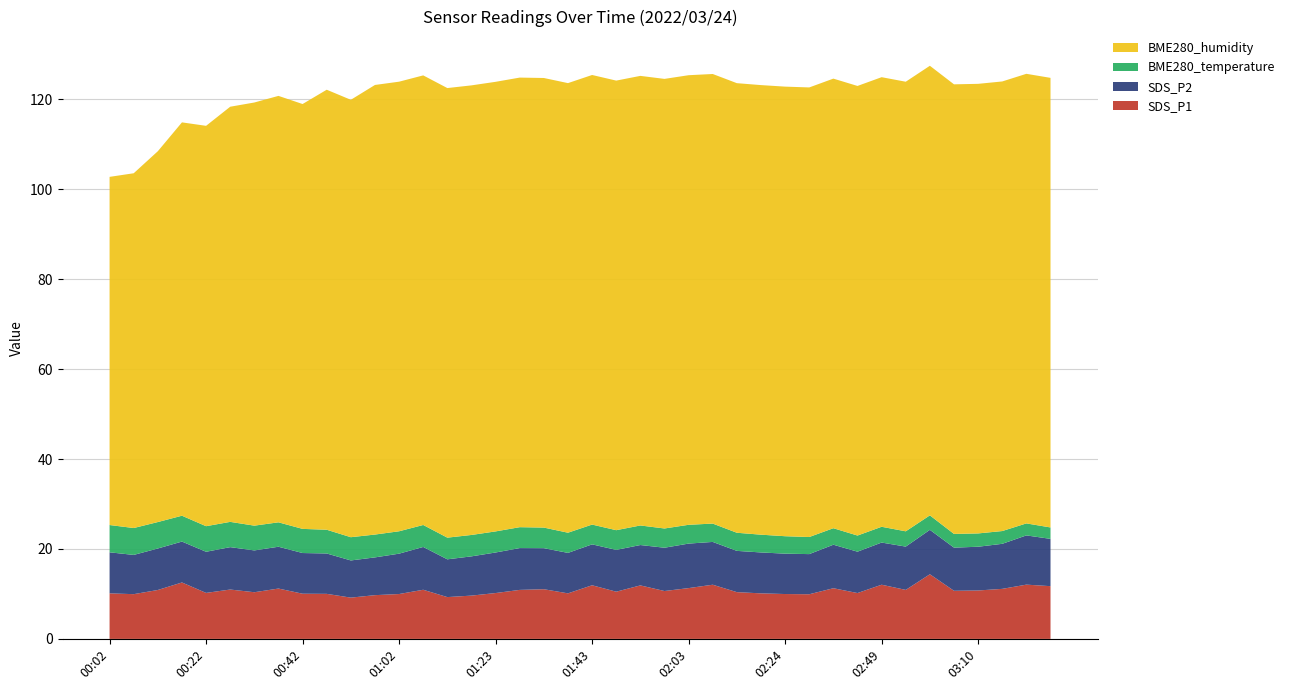

Reading left to right, list all the values displayed in this chart.

SDS_P1: 00:02=10.1	00:07=9.9	00:12=10.9	00:17=12.6	00:22=10.2	00:27=11.0	00:32=10.4	00:37=11.2	00:42=10.1	00:47=10.0	00:52=9.2	00:57=9.7	01:02=10.0	01:07=10.9	01:13=9.3	01:18=9.6	01:23=10.2	01:28=10.9	01:33=11.1	01:38=10.1	01:43=11.9	01:48=10.5	01:53=11.9	01:58=10.7	02:03=11.3	02:08=12.1	02:13=10.4	02:18=10.1	02:24=10.0	02:29=9.9	02:39=11.3	02:44=10.2	02:49=12.1	02:54=10.9	02:59=14.4	03:04=10.7	03:10=10.8	03:15=11.1	03:20=12.1	03:25=11.7
SDS_P2: 00:02=9.1	00:07=8.7	00:12=9.2	00:17=9.1	00:22=9.2	00:27=9.4	00:32=9.3	00:37=9.3	00:42=9.1	00:47=9.0	00:52=8.3	00:57=8.4	01:02=9.0	01:07=9.5	01:13=8.4	01:18=8.7	01:23=9.0	01:28=9.3	01:33=9.1	01:38=9.0	01:43=9.1	01:48=9.3	01:53=9.0	01:58=9.6	02:03=9.9	02:08=9.5	02:13=9.2	02:18=9.1	02:24=9.0	02:29=8.9	02:39=9.7	02:44=9.2	02:49=9.4	02:54=9.6	02:59=9.9	03:04=9.6	03:10=9.7	03:15=10.0	03:20=10.9	03:25=10.5
BME280_temperature: 00:02=6.1	00:07=6.0	00:12=5.9	00:17=5.8	00:22=5.7	00:27=5.6	00:32=5.5	00:37=5.4	00:42=5.4	00:47=5.3	00:52=5.2	00:57=5.1	01:02=5.0	01:07=4.9	01:13=4.8	01:18=4.8	01:23=4.7	01:28=4.7	01:33=4.6	01:38=4.5	01:43=4.4	01:48=4.4	01:53=4.3	01:58=4.3	02:03=4.2	02:08=4.1	02:13=4.0	02:18=4.0	02:24=3.9	02:29=3.8	02:39=3.7	02:44=3.6	02:49=3.5	02:54=3.4	02:59=3.2	03:04=3.0	03:10=3.0	03:15=2.8	03:20=2.7	03:25=2.5
BME280_humidity: 00:02=77.4	00:07=78.9	00:12=82.5	00:17=87.5	00:22=89.0	00:27=92.3	00:32=94.1	00:37=94.8	00:42=94.5	00:47=97.9	00:52=97.3	00:57=100.0	01:02=100.0	01:07=100.0	01:13=100.0	01:18=100.0	01:23=100.0	01:28=100.0	01:33=100.0	01:38=100.0	01:43=100.0	01:48=100.0	01:53=100.0	01:58=100.0	02:03=100.0	02:08=100.0	02:13=100.0	02:18=100.0	02:24=100.0	02:29=100.0	02:39=100.0	02:44=100.0	02:49=100.0	02:54=100.0	02:59=100.0	03:04=100.0	03:10=100.0	03:15=100.0	03:20=100.0	03:25=100.0